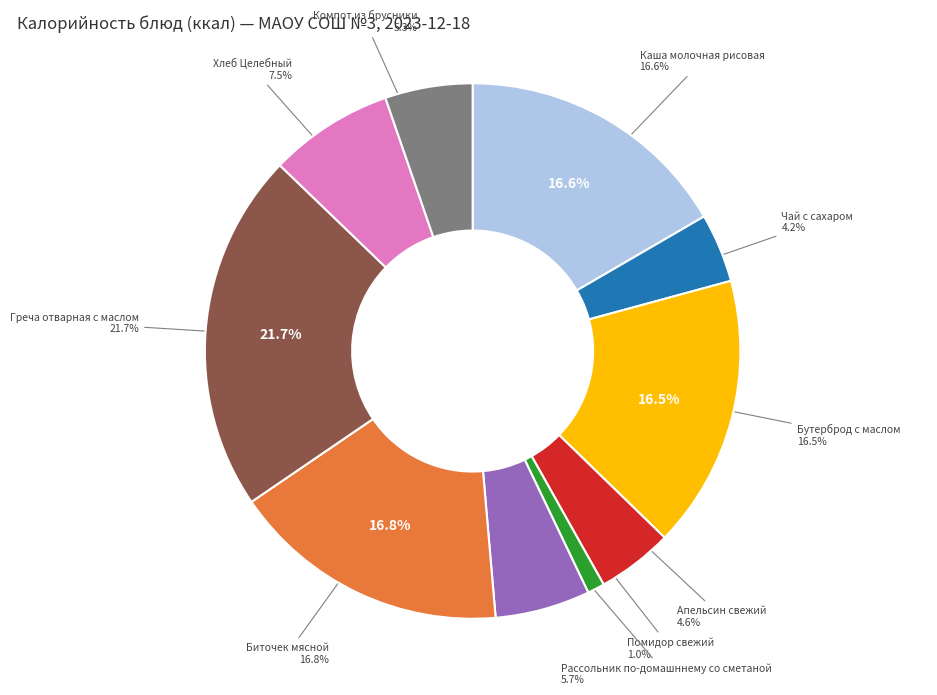

What is the ratio of the value at Каша молочная рисовая to the value at Компот из брусники?

3.1